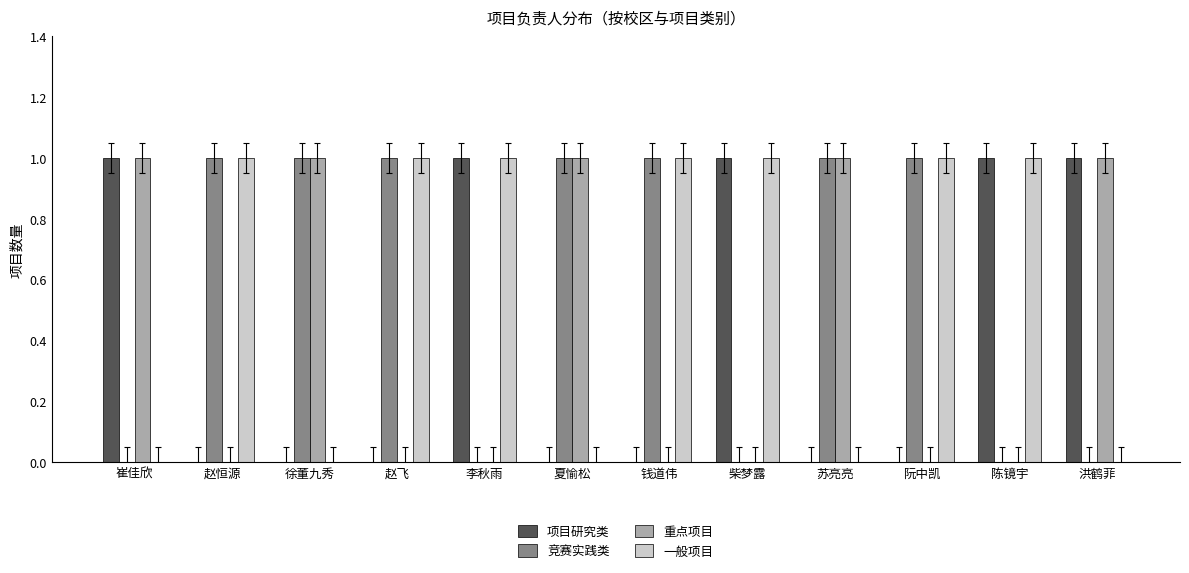

True or false: 重点项目 has a value of 1 at 徐董九秀.

True